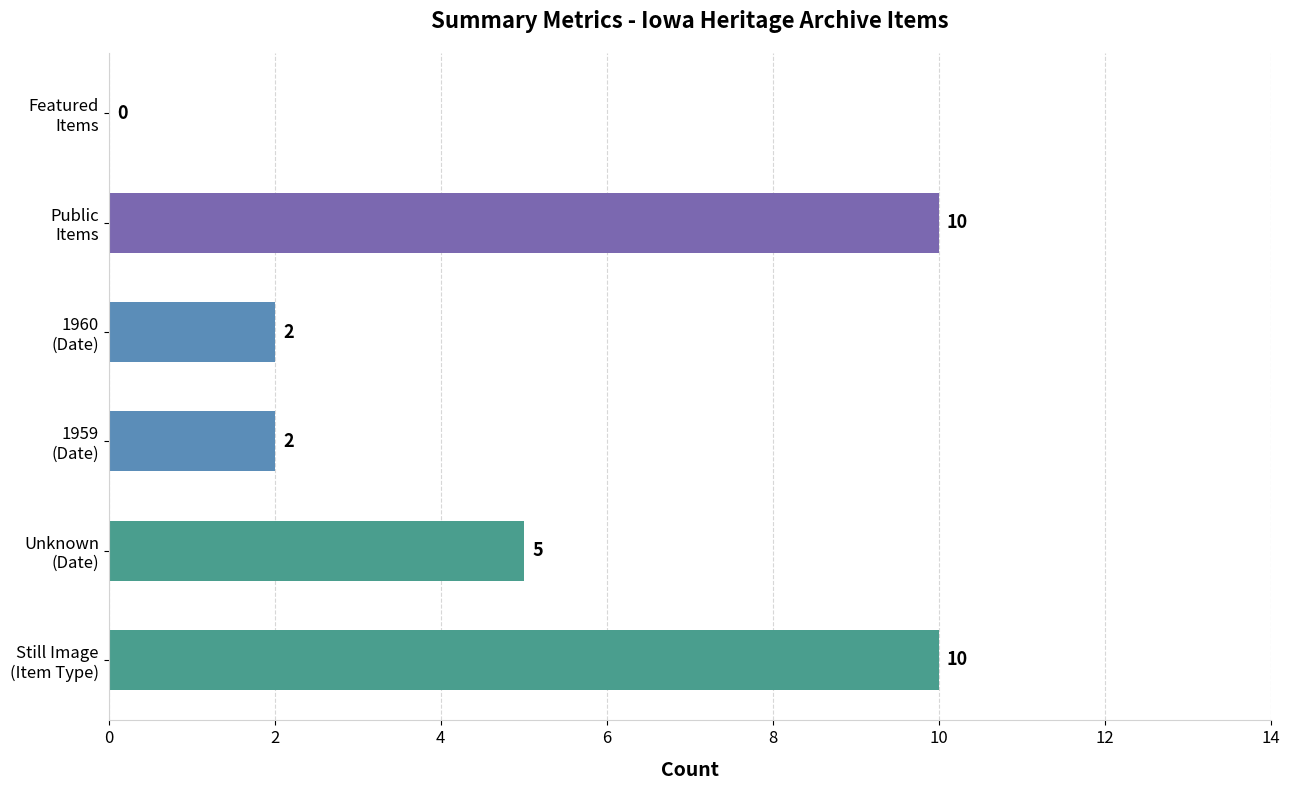

What is the greatest value displayed?

10